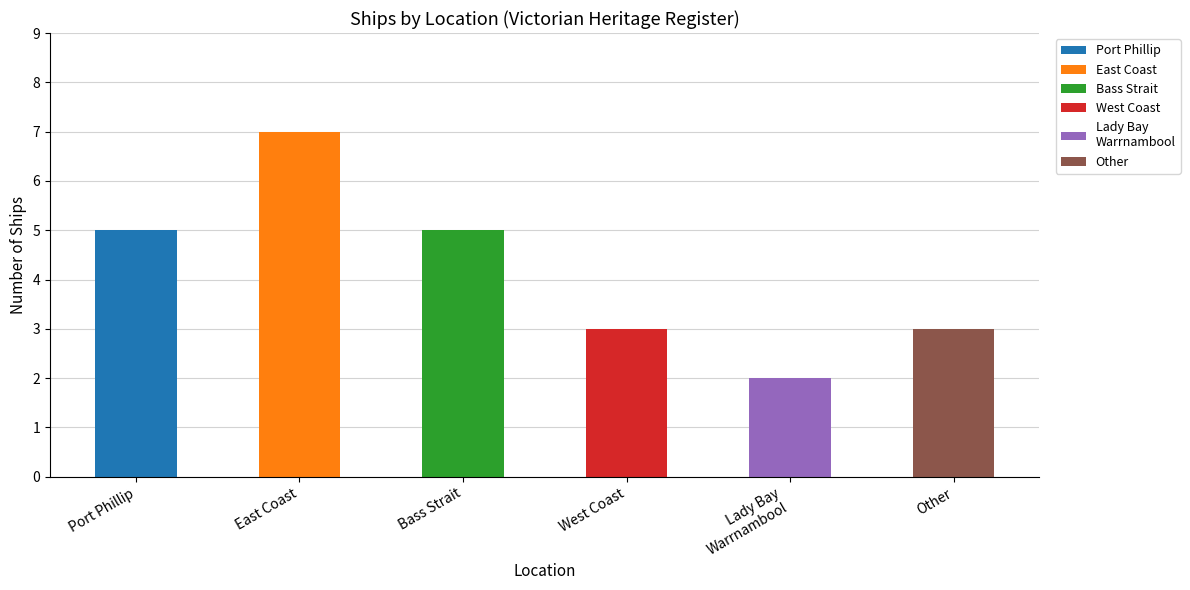

What is the sum of all values?

25